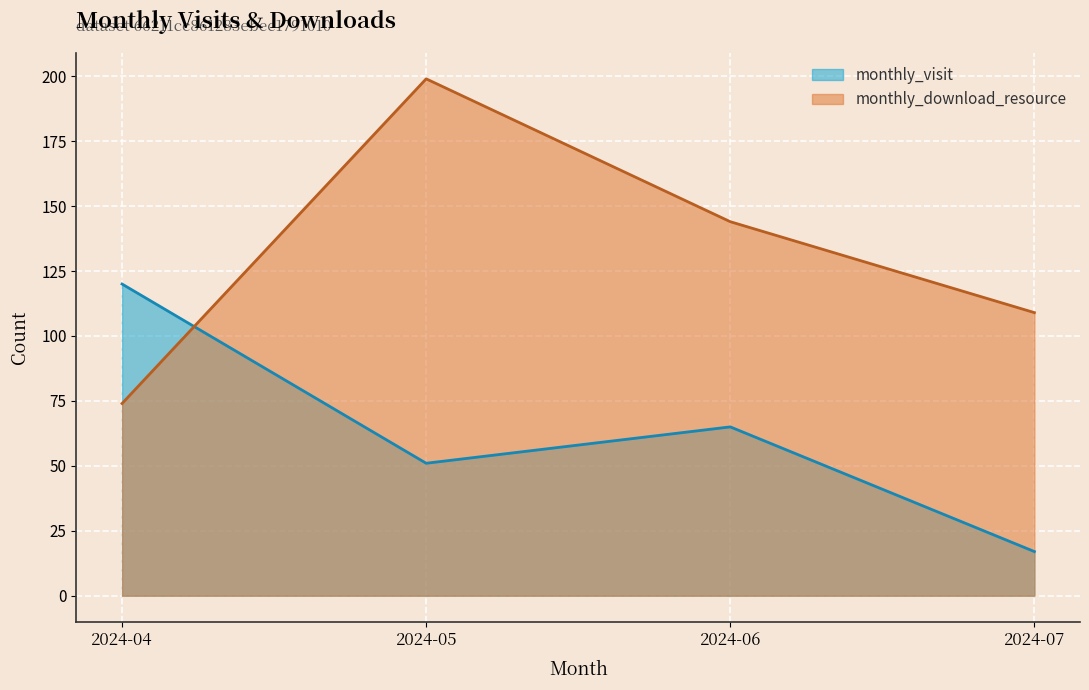

Is it true that monthly_visit equals 100 at 2024-06?

False